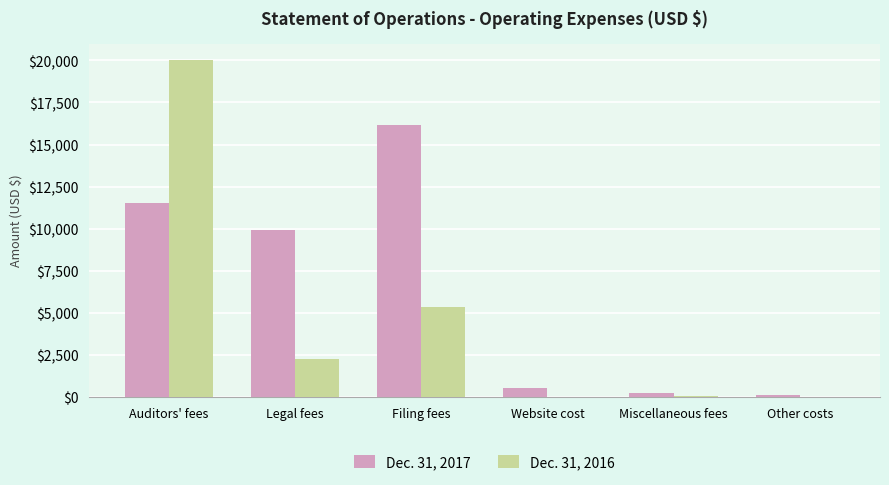

How many categories are shown in the chart?

6